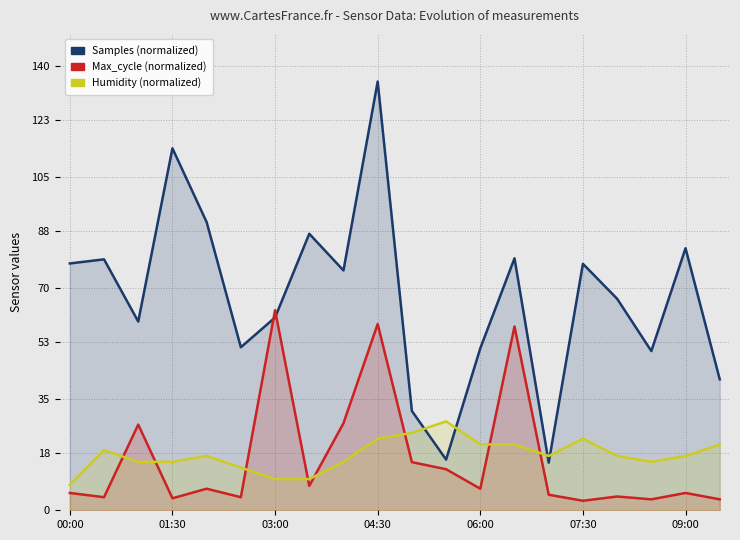

What is the spread (max minus min) of values at 10?

16.1